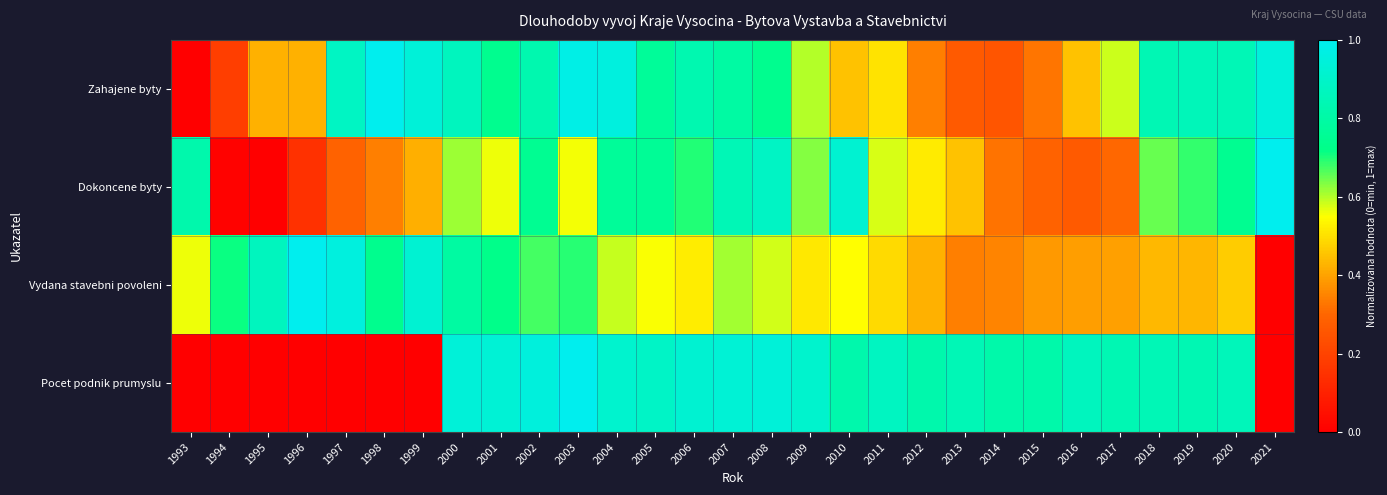

Reading left to right, list all the values displayed in this chart.

Zahajene byty: 1993=0.0	1994=0.2	1995=0.4	1996=0.4	1997=0.9	1998=1.0	1999=0.9	2000=0.9	2001=0.7	2002=0.8	2003=1.0	2004=1.0	2005=0.8	2006=0.8	2007=0.8	2008=0.7	2009=0.6	2010=0.4	2011=0.5	2012=0.3	2013=0.3	2014=0.3	2015=0.3	2016=0.4	2017=0.6	2018=0.8	2019=0.9	2020=0.8	2021=0.9
Dokoncene byty: 1993=0.8	1994=0.0	1995=0.0	1996=0.1	1997=0.3	1998=0.3	1999=0.4	2000=0.6	2001=0.6	2002=0.7	2003=0.6	2004=0.8	2005=0.8	2006=0.7	2007=0.8	2008=0.9	2009=0.6	2010=0.9	2011=0.6	2012=0.5	2013=0.5	2014=0.3	2015=0.3	2016=0.3	2017=0.3	2018=0.6	2019=0.7	2020=0.7	2021=1.0
Vydana stavebni povoleni: 1993=0.6	1994=0.7	1995=0.9	1996=1.0	1997=1.0	1998=0.7	1999=0.9	2000=0.8	2001=0.7	2002=0.7	2003=0.7	2004=0.6	2005=0.6	2006=0.5	2007=0.6	2008=0.6	2009=0.5	2010=0.5	2011=0.5	2012=0.4	2013=0.3	2014=0.3	2015=0.4	2016=0.4	2017=0.4	2018=0.4	2019=0.4	2020=0.5	2021=0.0
Pocet podnik prumyslu: 1993=0.0	1994=0.0	1995=0.0	1996=0.0	1997=0.0	1998=0.0	1999=0.0	2000=0.9	2001=0.9	2002=0.9	2003=1.0	2004=0.9	2005=0.9	2006=0.9	2007=0.9	2008=0.9	2009=0.9	2010=0.8	2011=0.9	2012=0.8	2013=0.8	2014=0.8	2015=0.8	2016=0.9	2017=0.8	2018=0.8	2019=0.8	2020=0.9	2021=0.0